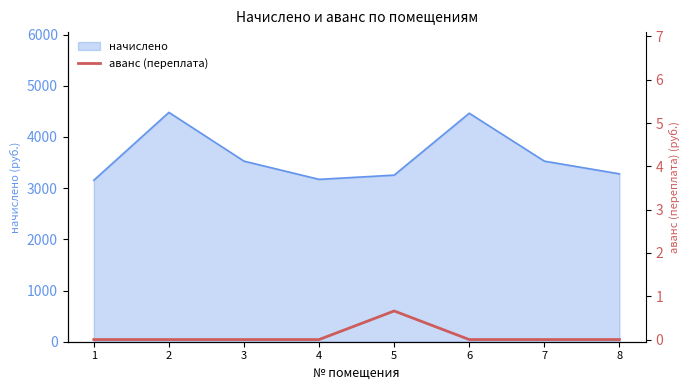

True or false: there are more than 0 points higher than both neighbors.

True